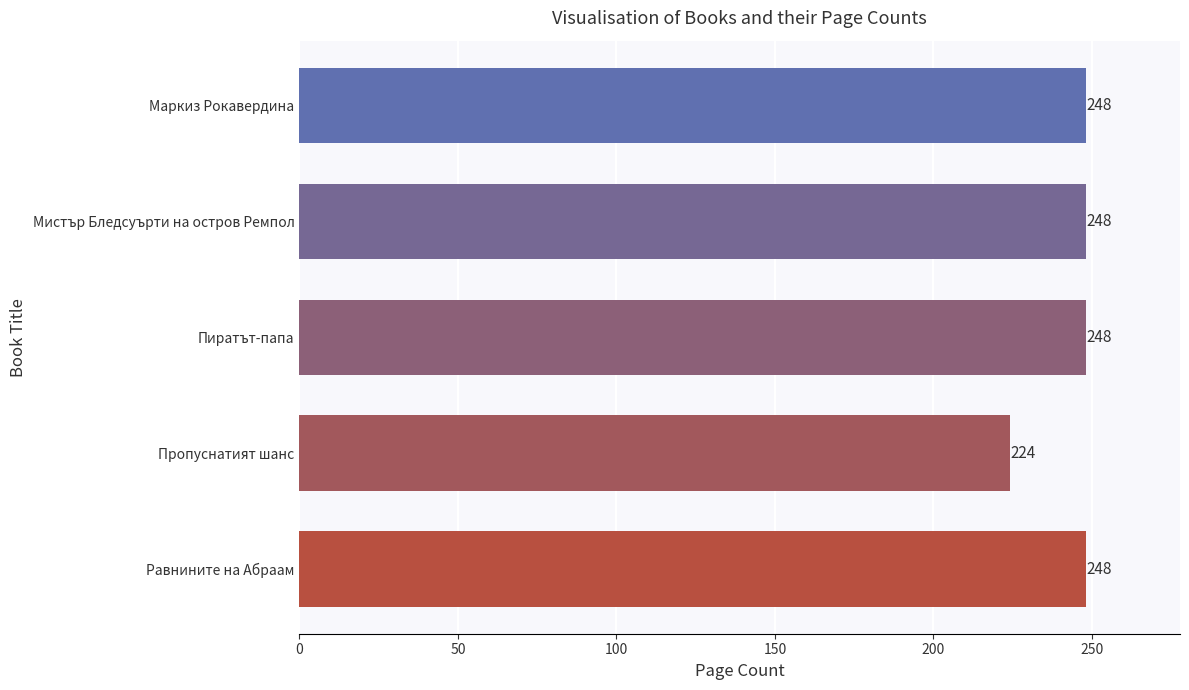

What is the ratio of the value at Пропуснатият шанс to the value at Маркиз Рокавердина?

0.9